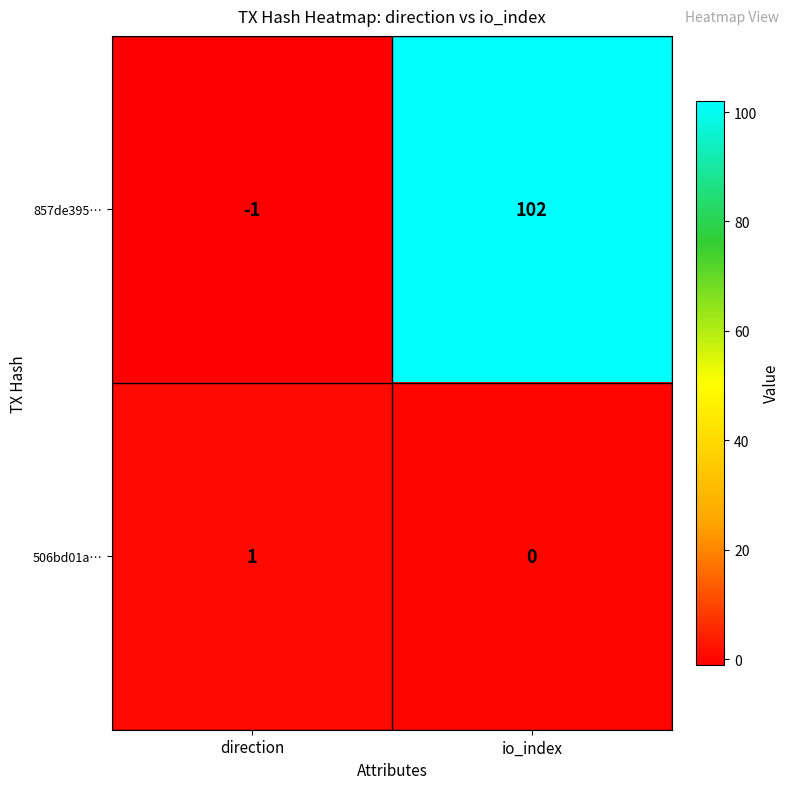

At which category does the chart reach its peak across all series?

io_index